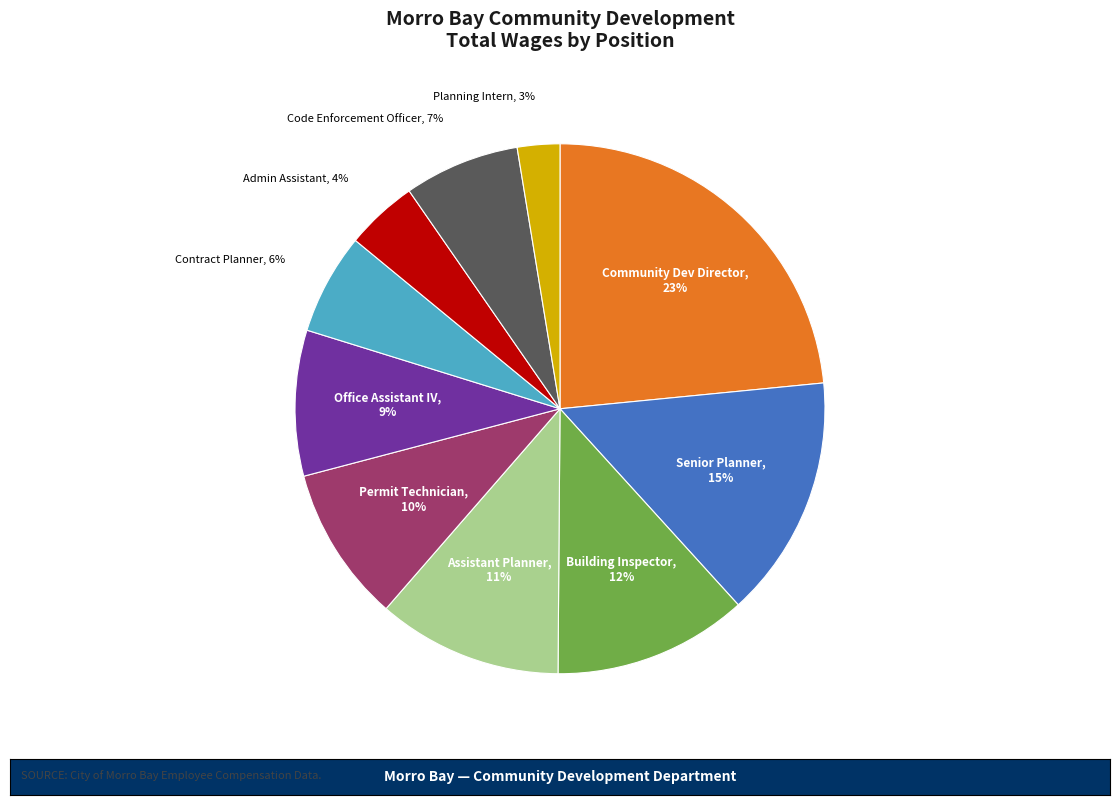

Does any single category account for the majority?

No